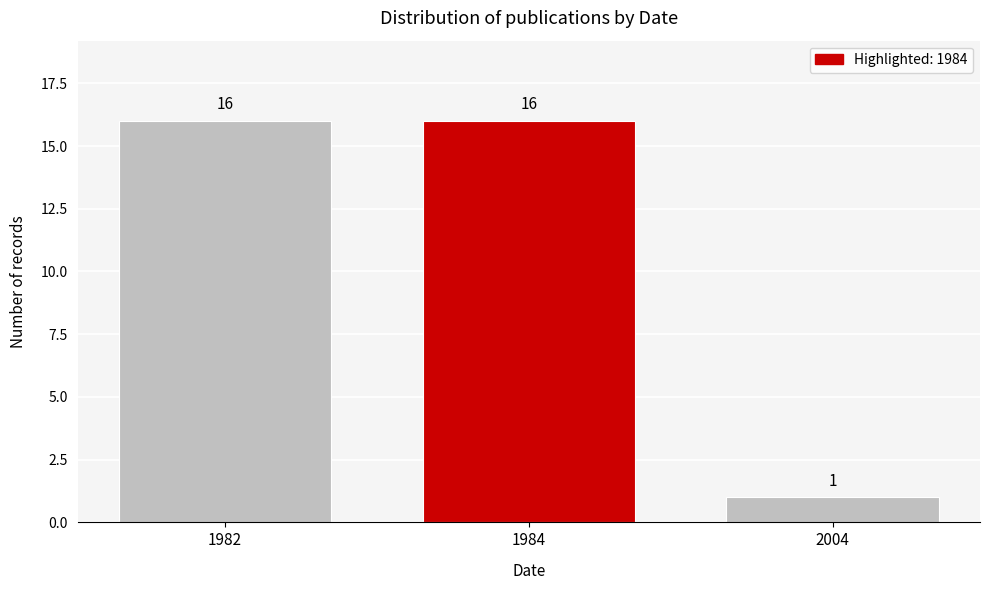

Reading right to left, list all the values displayed in this chart.

1	16	16